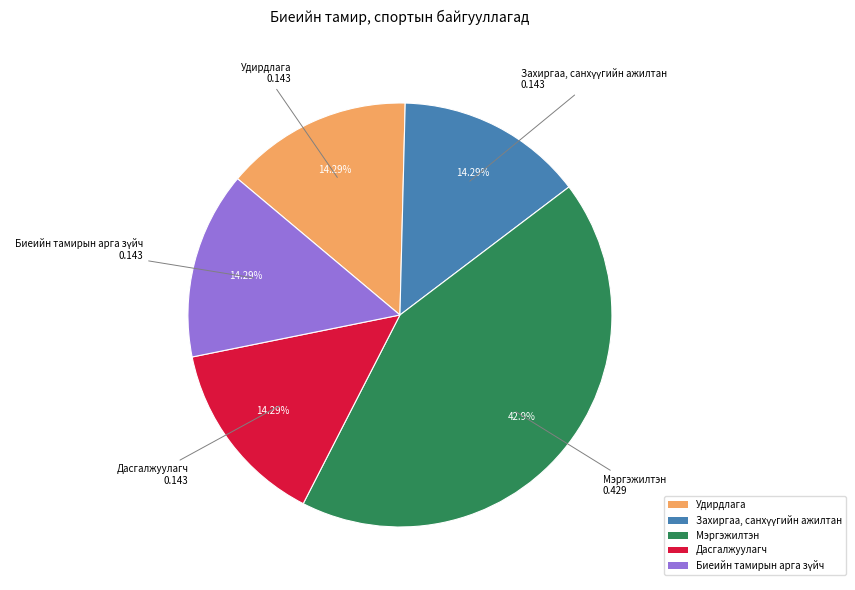

To the nearest percent, what is the combined percentage of Удирдлага and Мэргэжилтэн?

57%